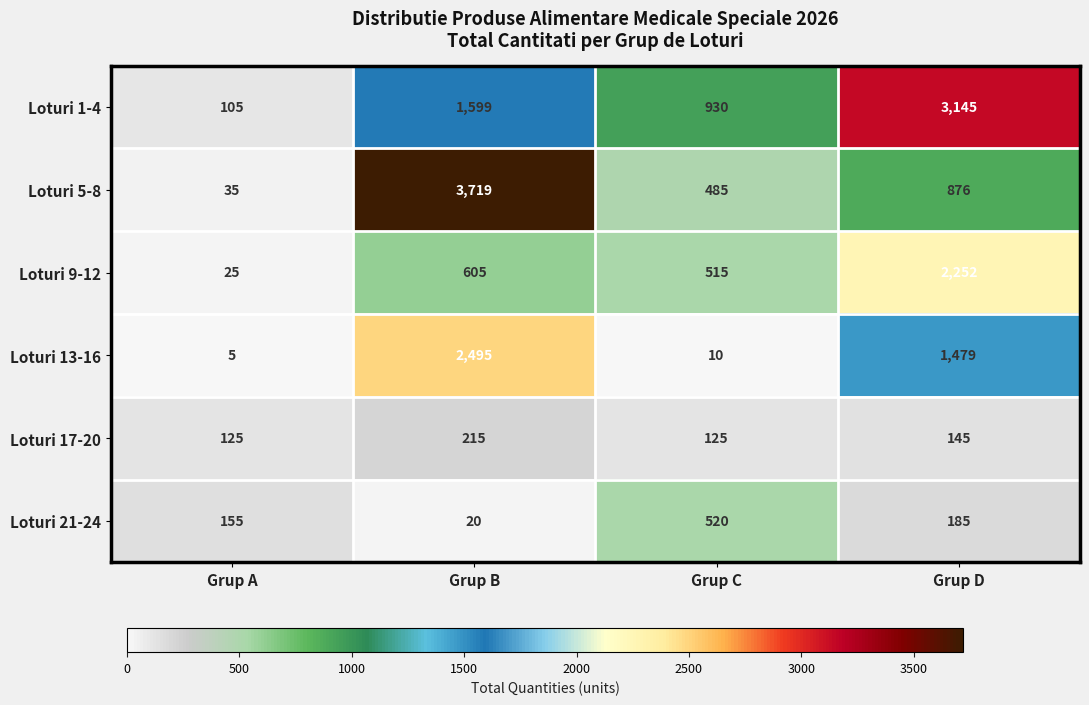

What is the maximum value shown in the chart?

3719